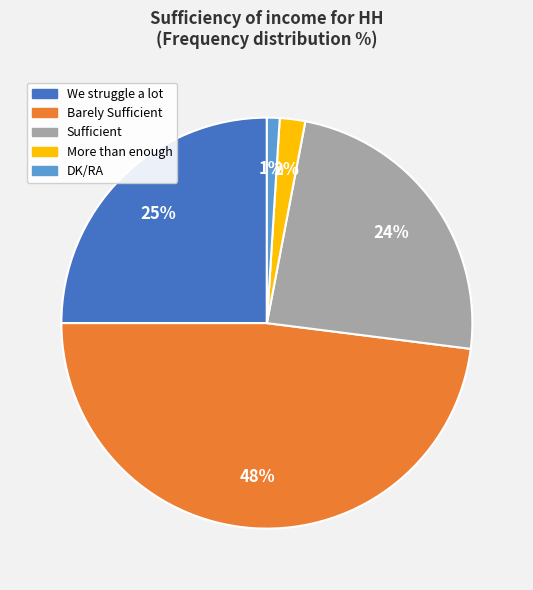

To the nearest percent, what percentage of the pie is DK/RA?

1%